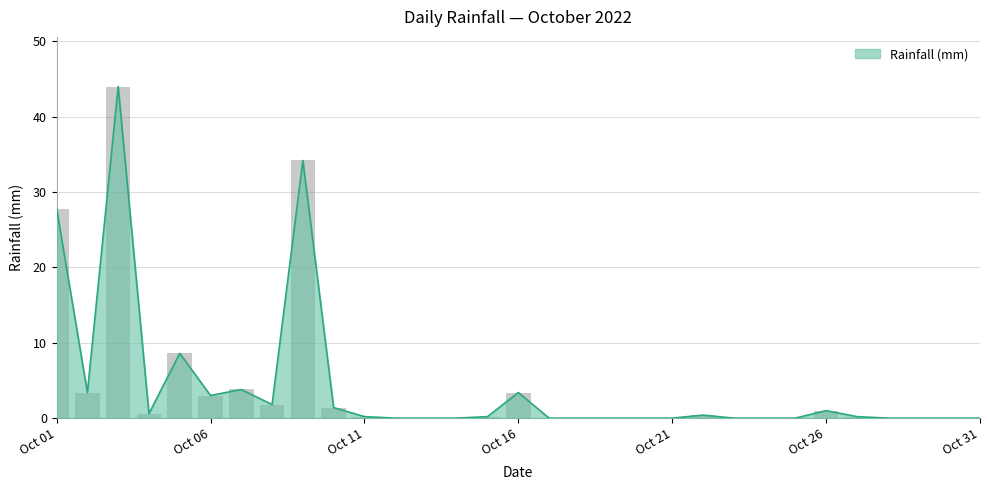

How many categories are shown in the chart?

31